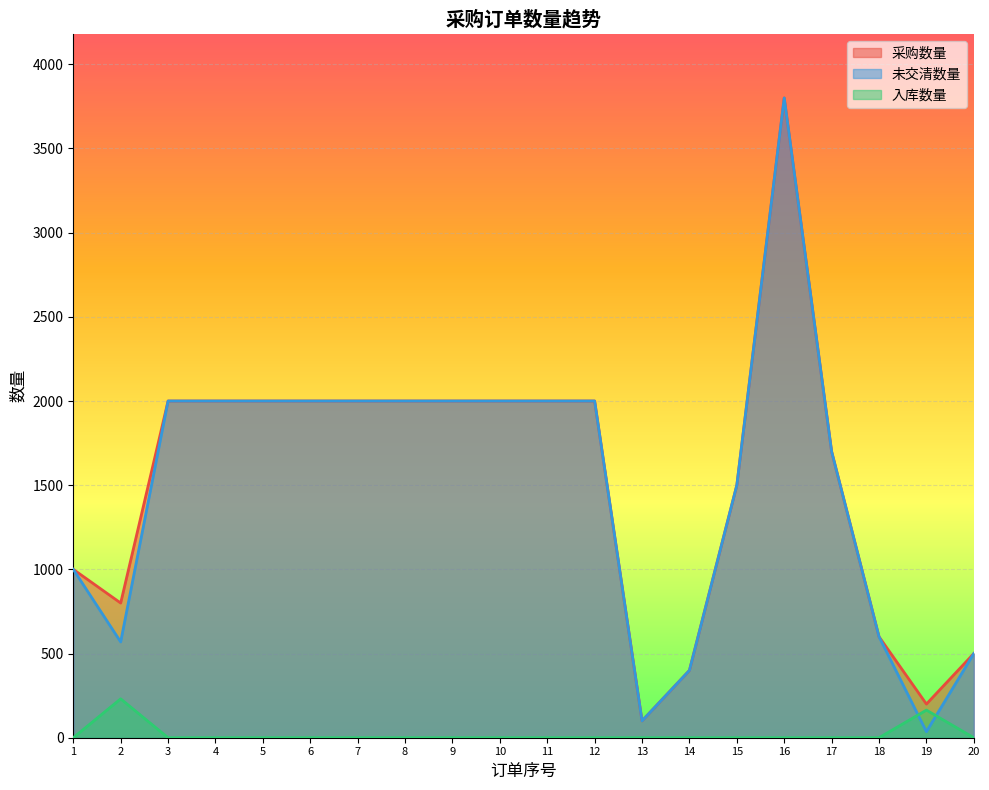

How many times do 未交清数量 and 入库数量 cross each other?

2